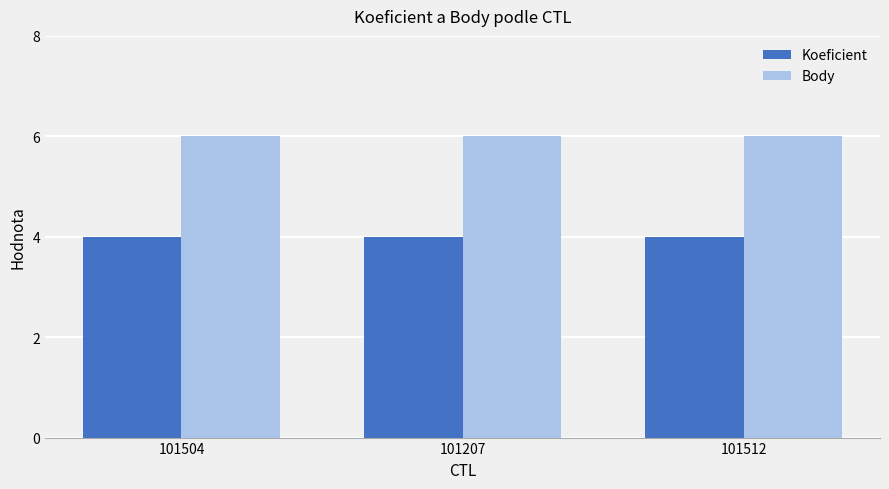

The Koeficient series shows 6 at 101512. True or false?

False